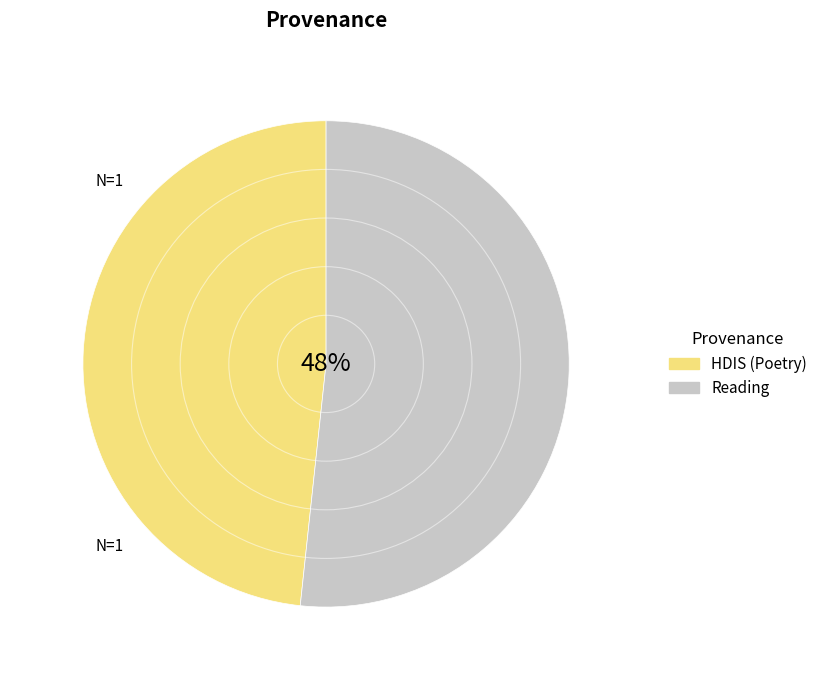

What percentage do HDIS (Poetry) and Reading together represent?

100.0%